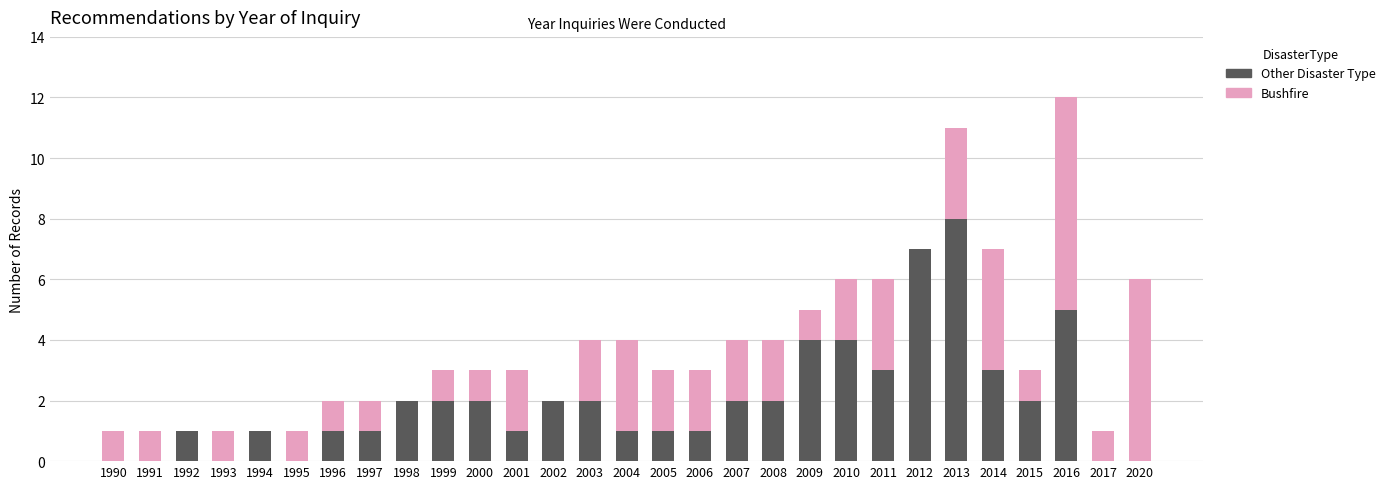

What is the sum of all Other Disaster Type values?

58